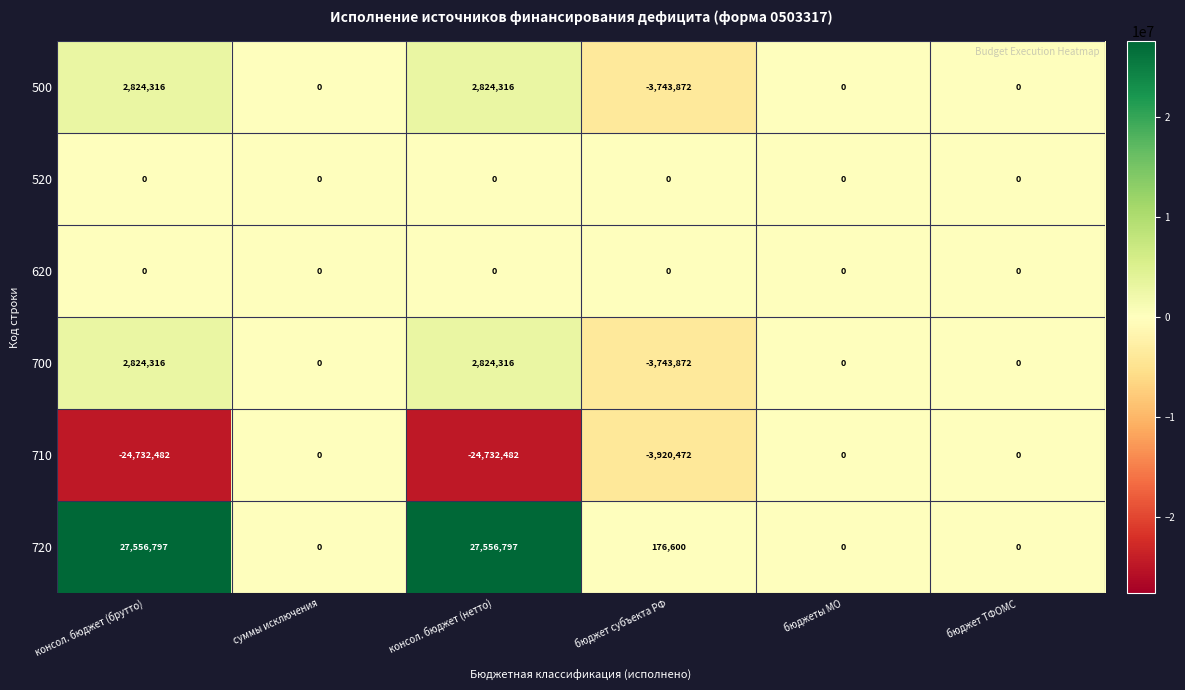

The 620 series shows 0 at консол. бюджет (брутто). True or false?

True